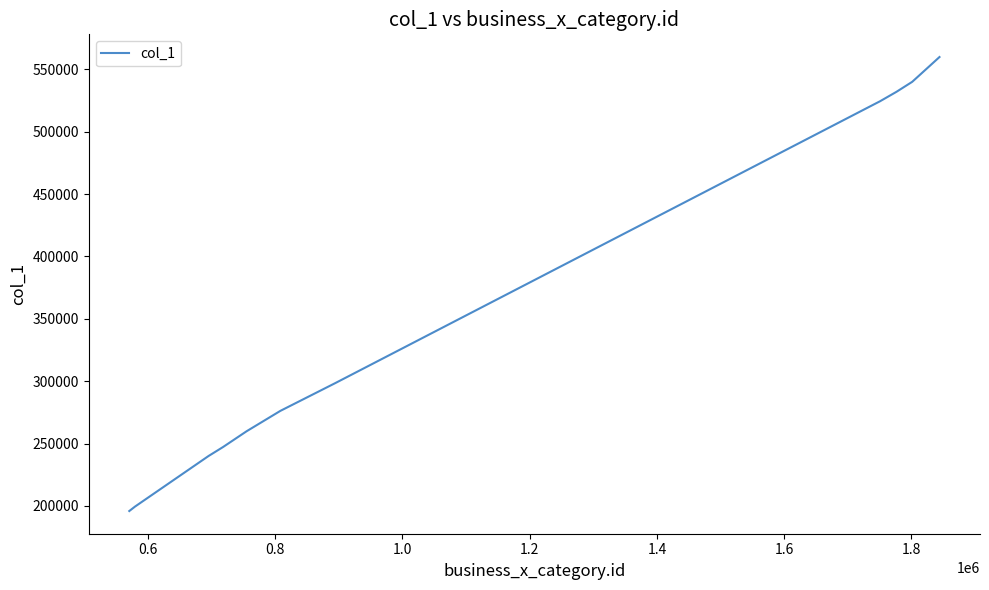

What is the difference between the maximum and minimum values?

364015